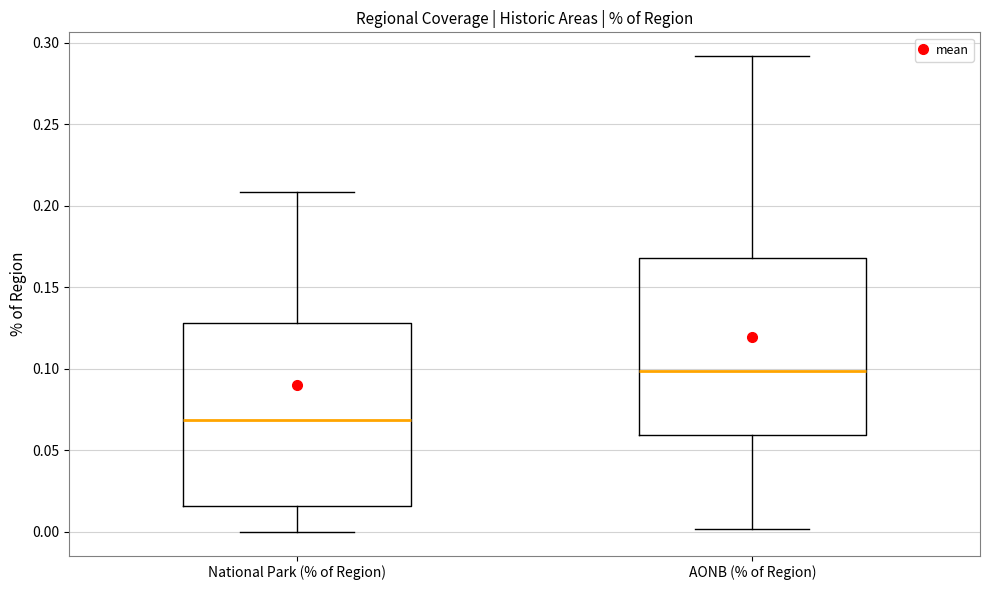

Reading left to right, read every box against the y-axis: the position of its median line, the range the box covers, and the ends of its whiskers. The values are not printed on the chart, so give them approximately, as read against the axis.

National Park (% of Region): median 0.070, box 0.015 to 0.130, whiskers 0.000 to 0.210
AONB (% of Region): median 0.100, box 0.060 to 0.170, whiskers 0.000 to 0.290